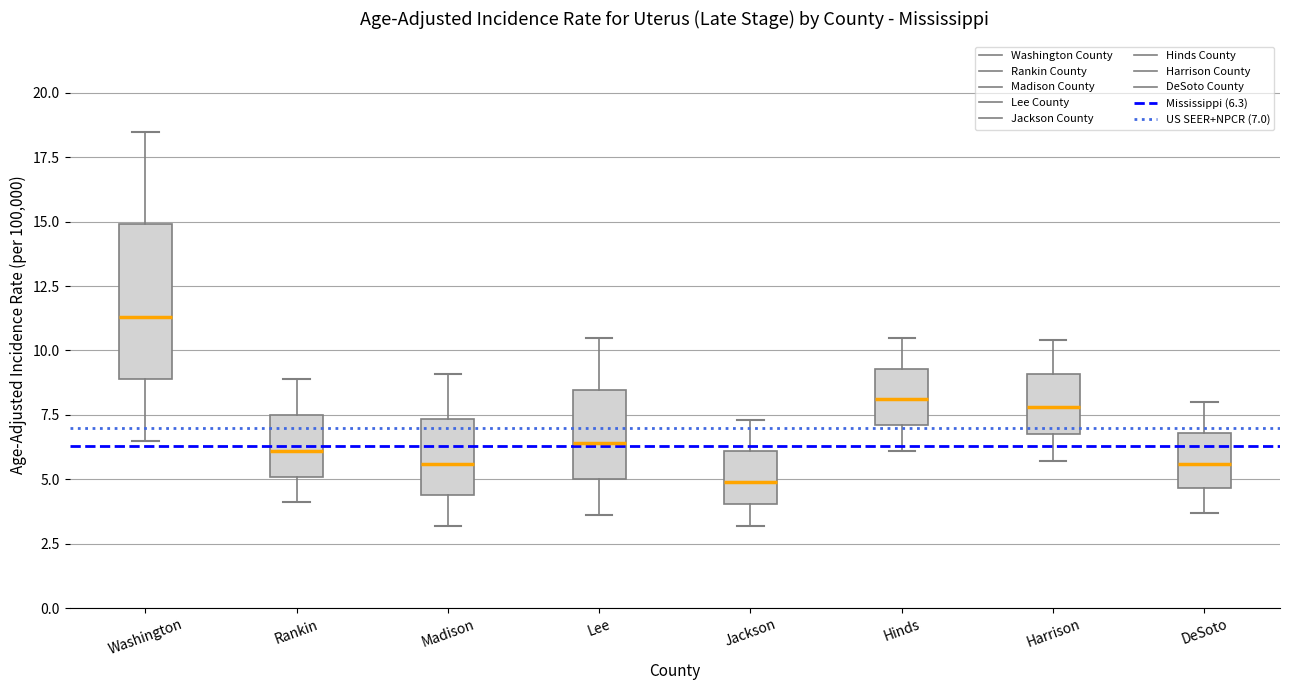

Where does the upper whisker of the box for Rankin end on the y-axis? The values are not printed on the chart, so give them approximately, as read against the axis.

9.0